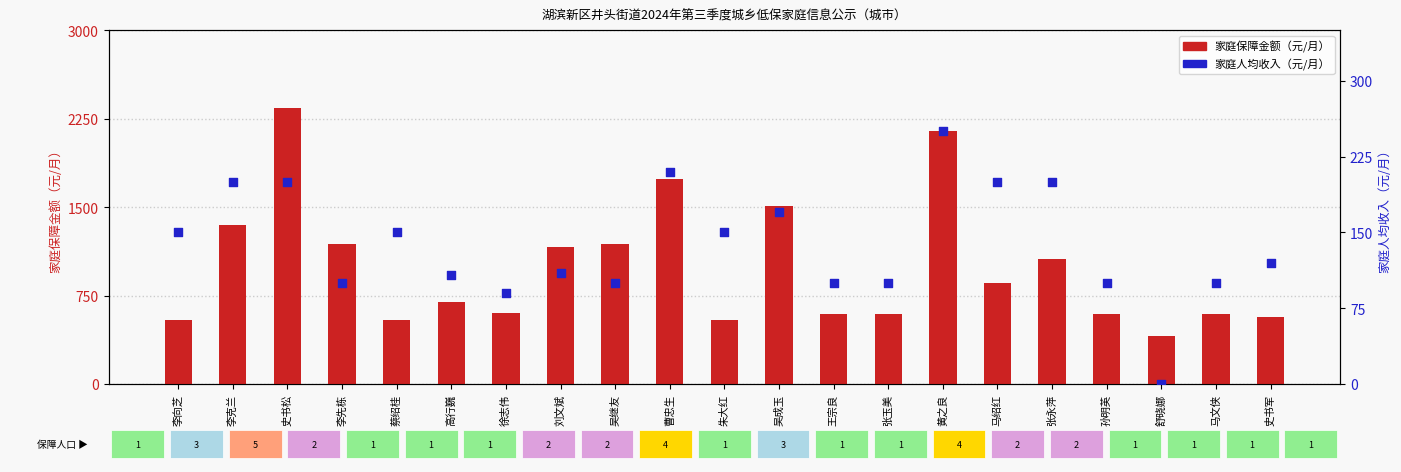

At which category is the sum across all series the highest?

史书松